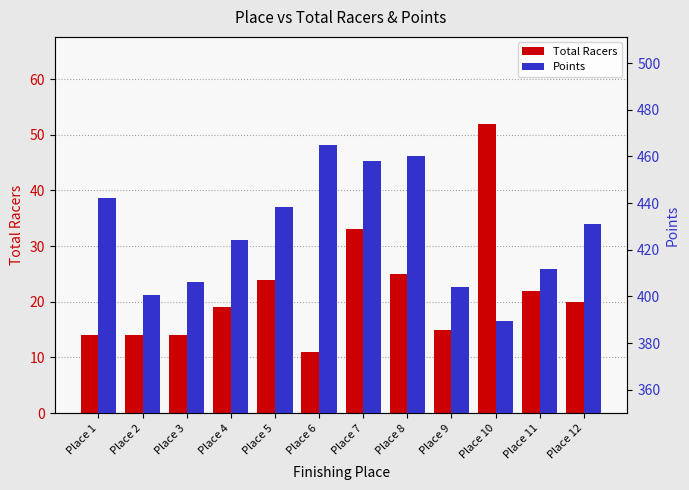

Where does the Points series first go above 431?

Place 1